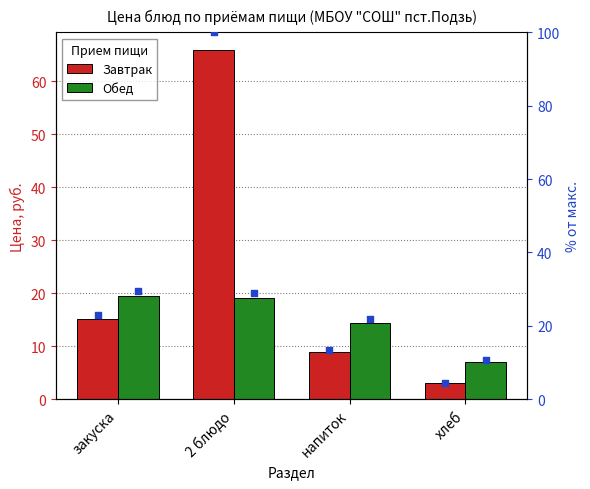

Which series has the widest spread of Y values?

Завтрак